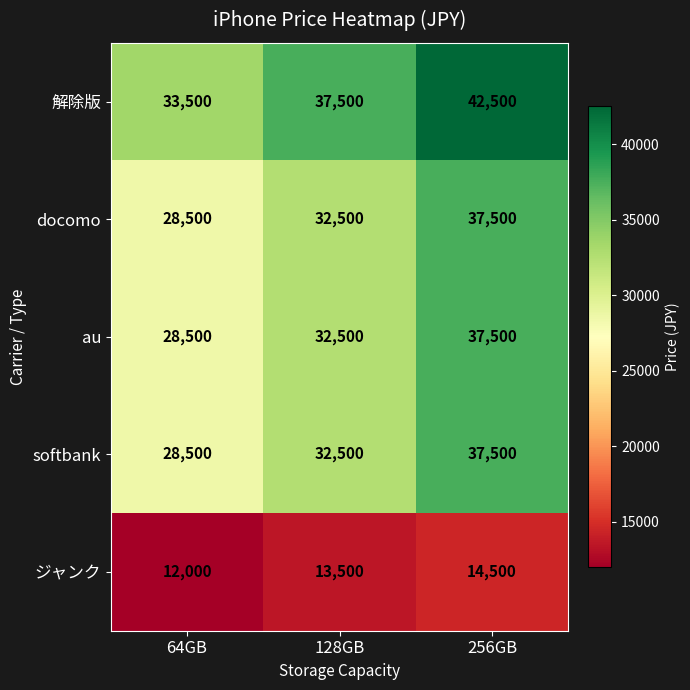

Reading left to right, list all the values displayed in this chart.

解除版: 33500	37500	42500
docomo: 28500	32500	37500
au: 28500	32500	37500
softbank: 28500	32500	37500
ジャンク: 12000	13500	14500